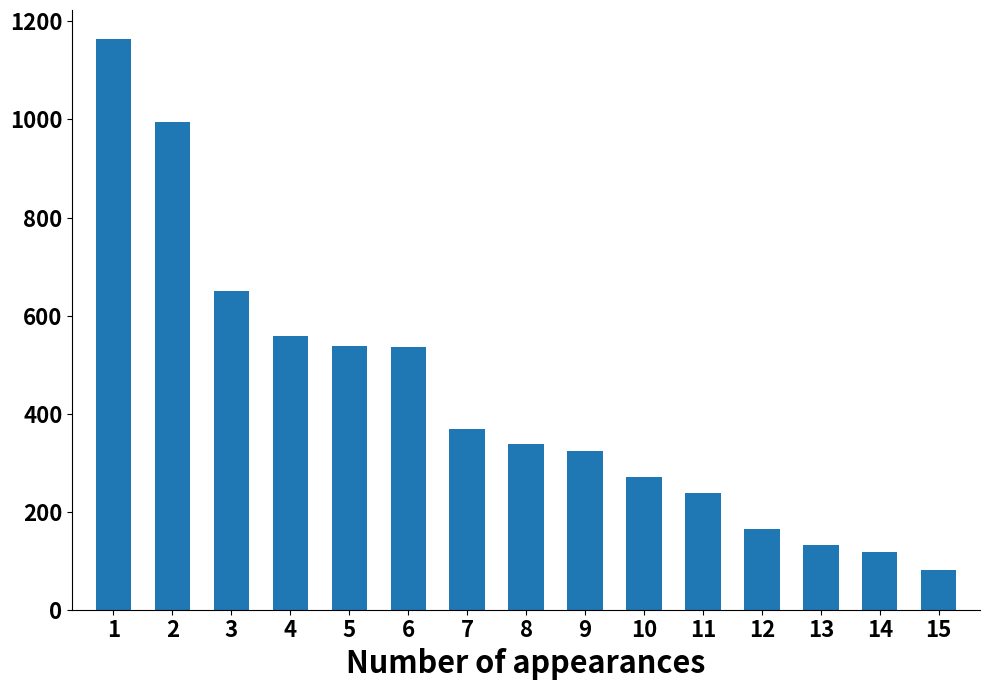

What is the change in value from 2 to 4?

-437.4